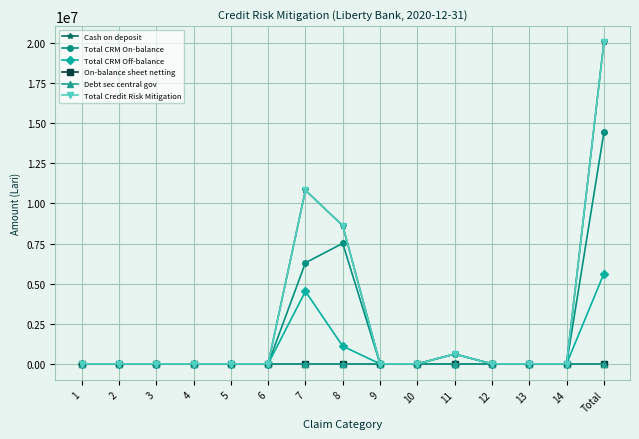

Which has a higher value, 4 or 5?

4